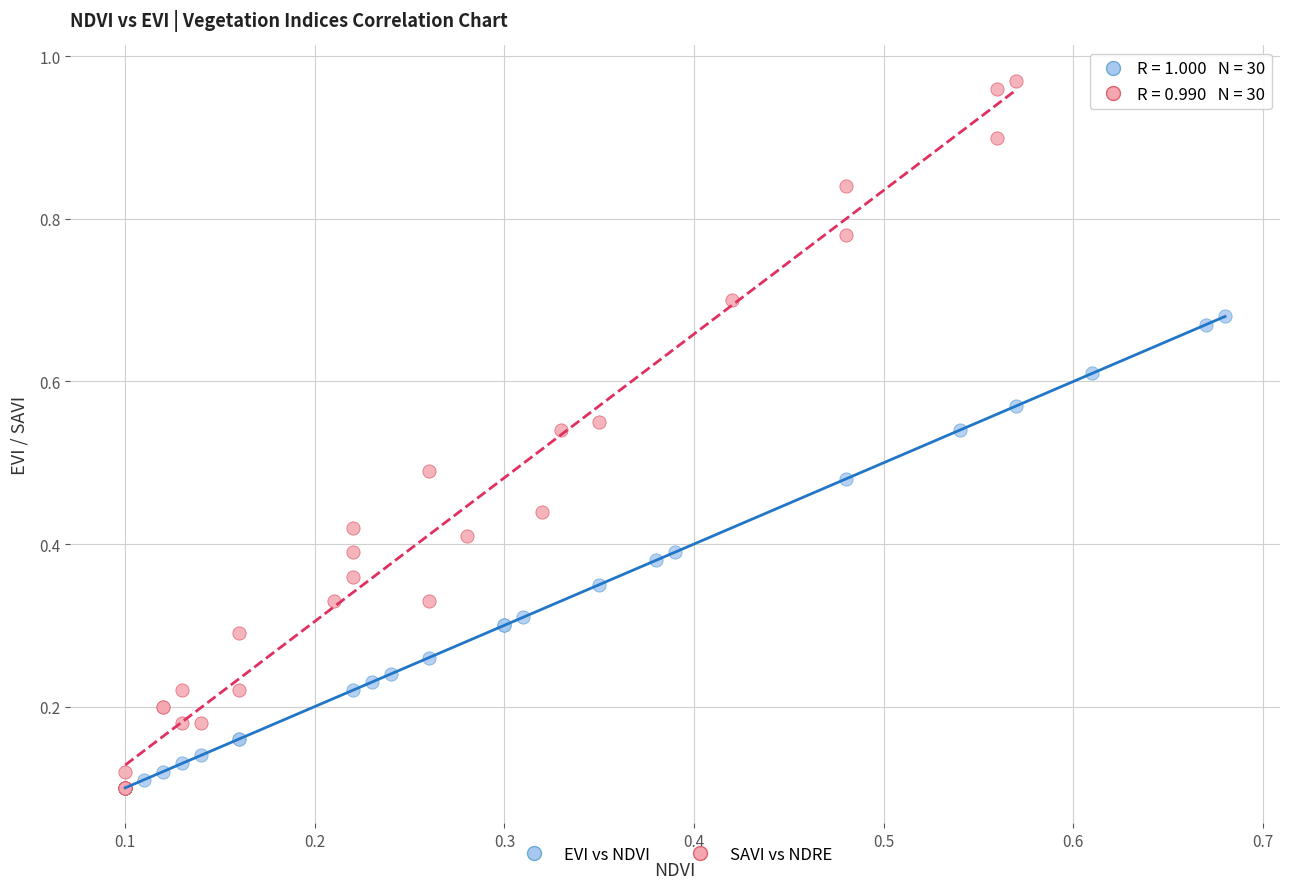

Which series has the largest Y range (max minus min)?

SAVI vs NDRE